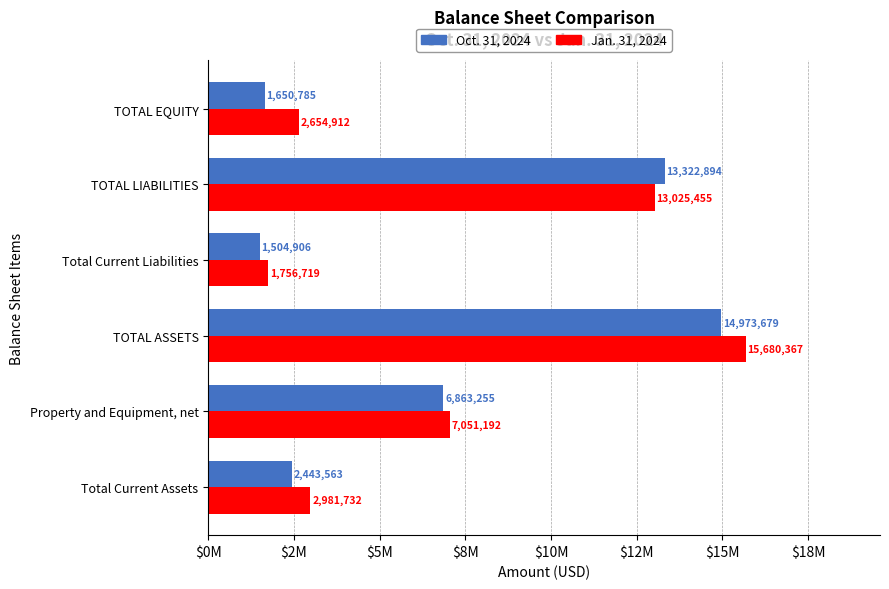

At which label is Oct. 31, 2024 closest to 8239292?

Property and Equipment, net